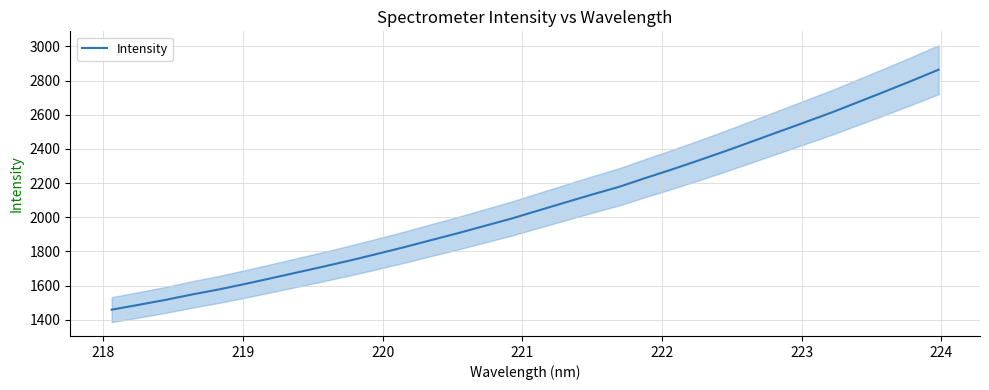

Is it true that the value at 217 is 821.1?

False